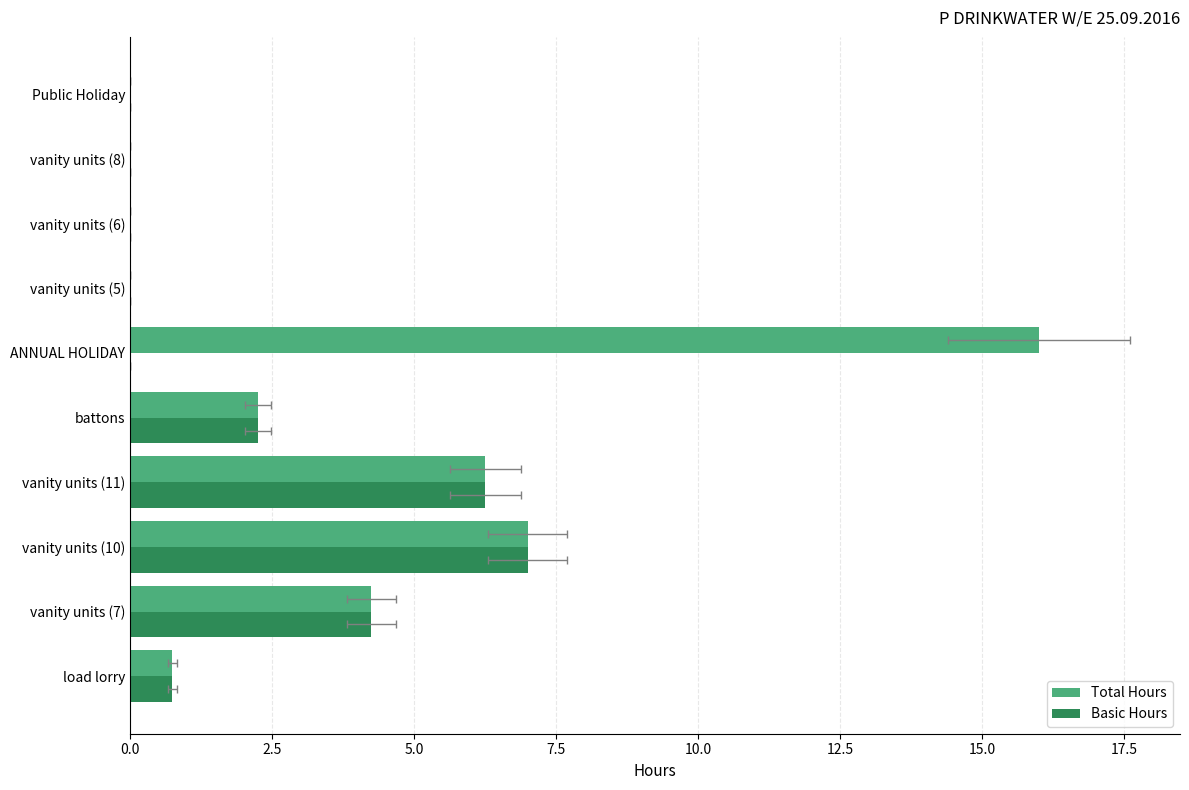

Rank the series at Public Holiday from highest to lowest value.

Total Hours, Basic Hours